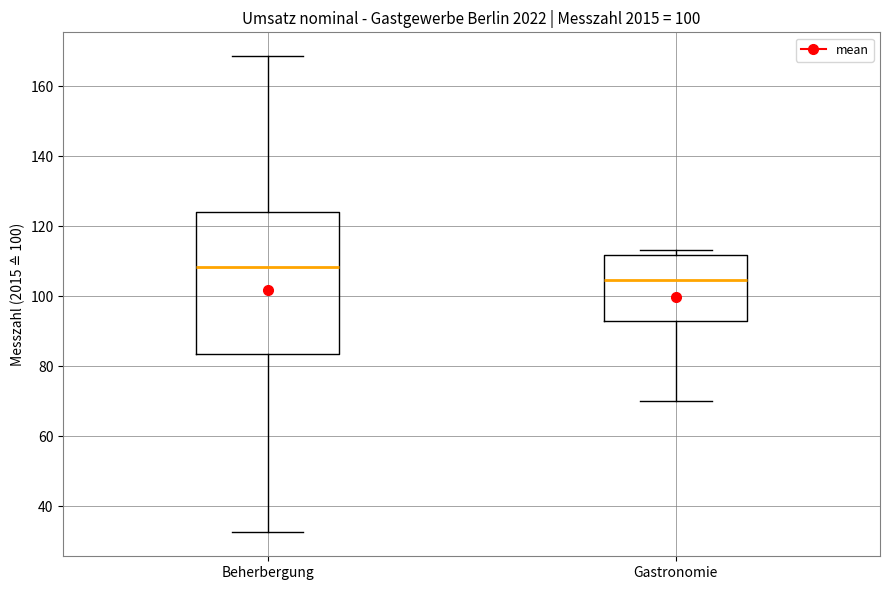

Reading left to right, read every box against the y-axis: the position of its median line, the range the box covers, and the ends of its whiskers. The values are not printed on the chart, so give them approximately, as read against the axis.

Beherbergung: median 108, box 84 to 124, whiskers 32 to 168
Gastronomie: median 104, box 94 to 112, whiskers 70 to 114